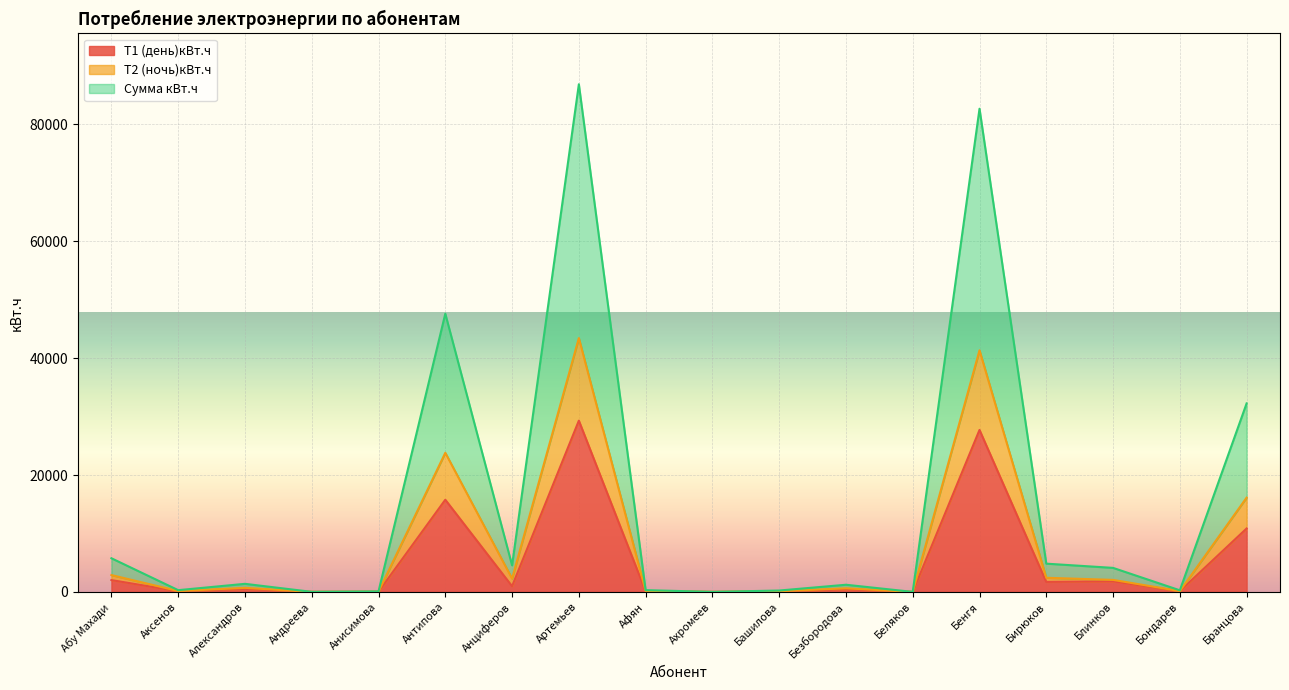

True or false: Т1 (день)кВт.ч has a value of 2016.0 at Абу Махади.

True